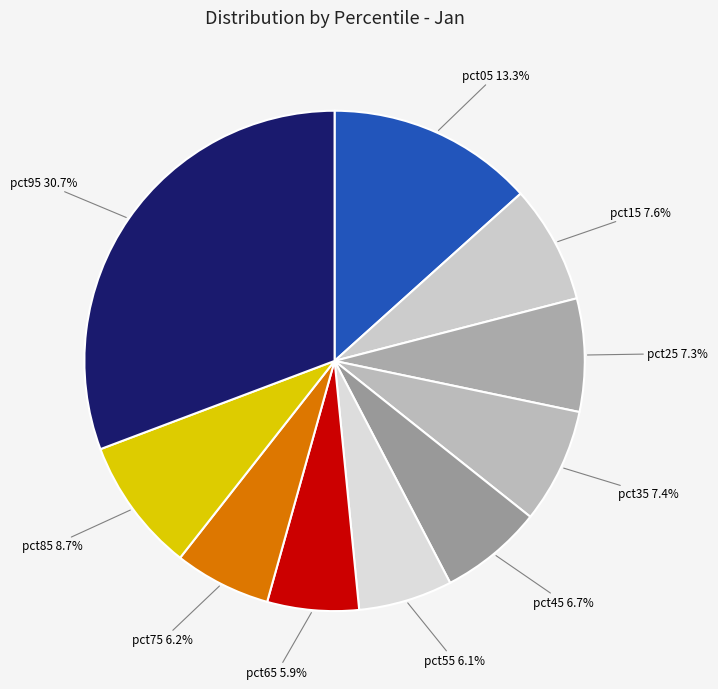

What percentage is the pct05 slice, to the nearest percent?

13%